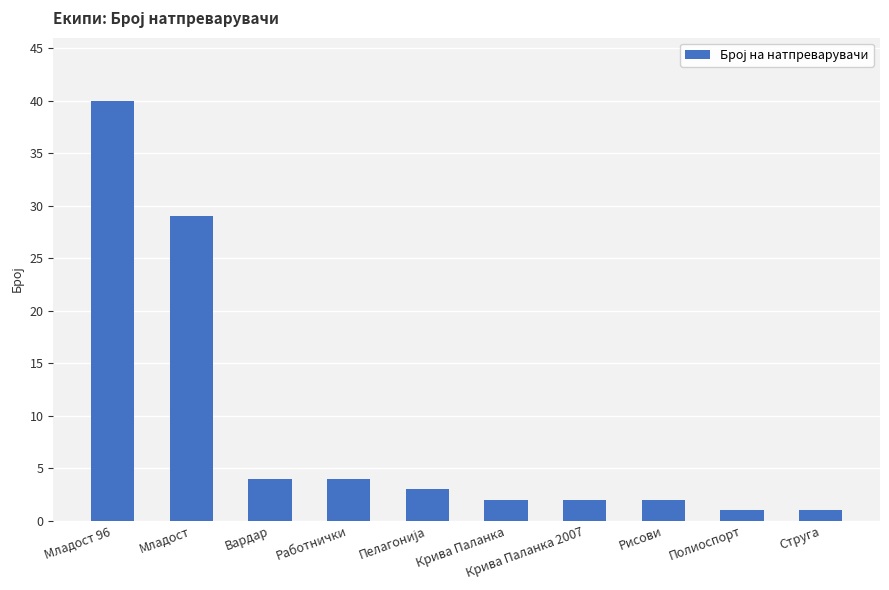

Is it true that the value at Рисови is 2?

True